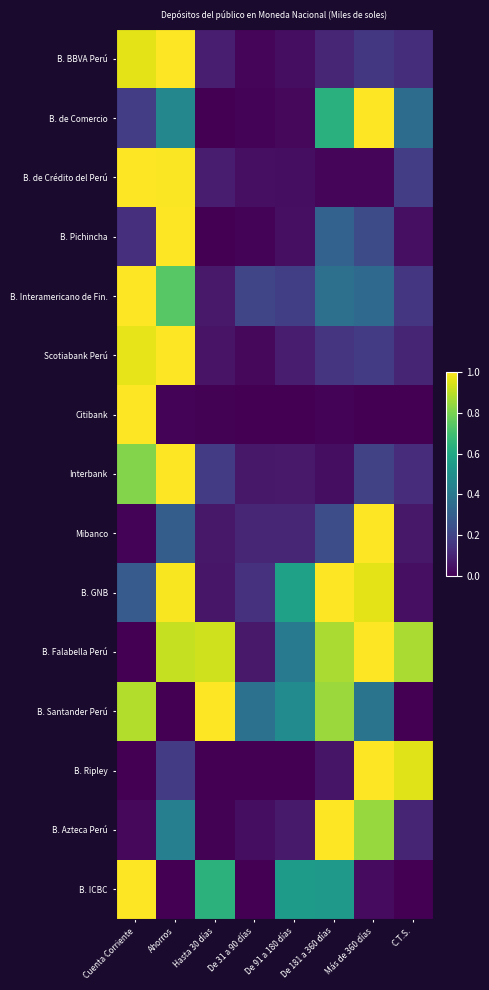

What is the maximum value shown in the chart?

1.0